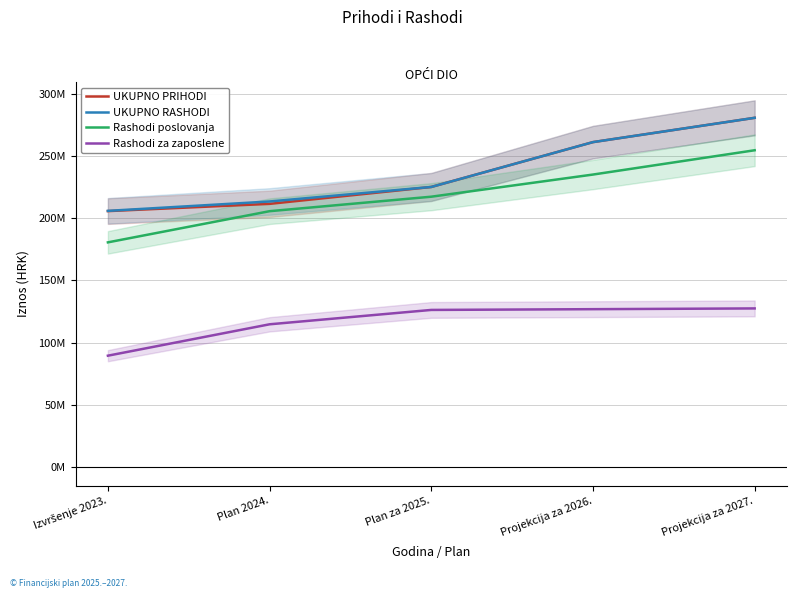

The value of UKUPNO RASHODI at Izvršenje 2023. is 205863568.8. True or false?

True